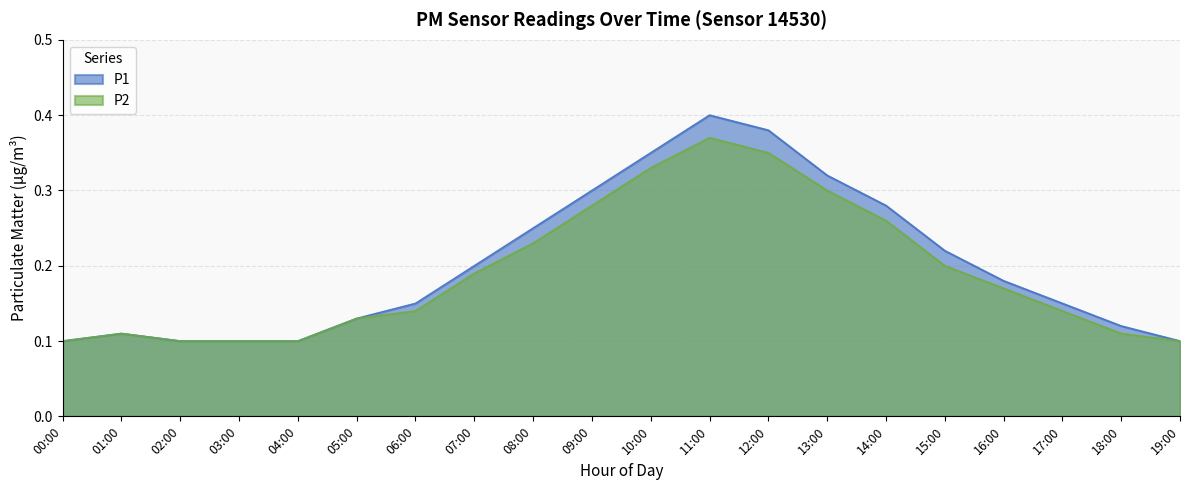

Between 06:00 and 10:00, which series saw the biggest shift?

P1